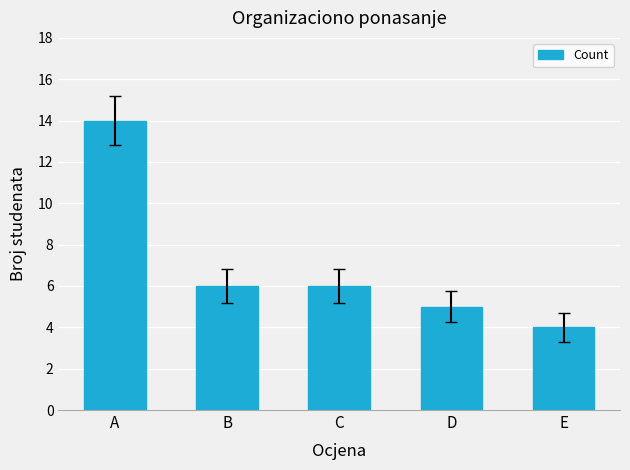

Which has a higher value, E or B?

B